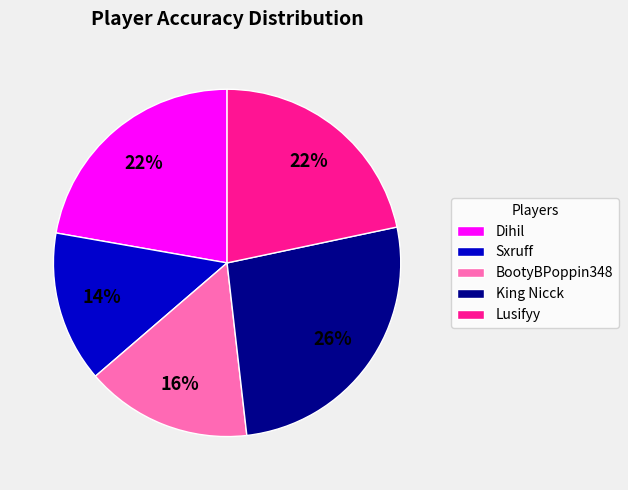

Is there any slice that represents more than half of the pie?

No